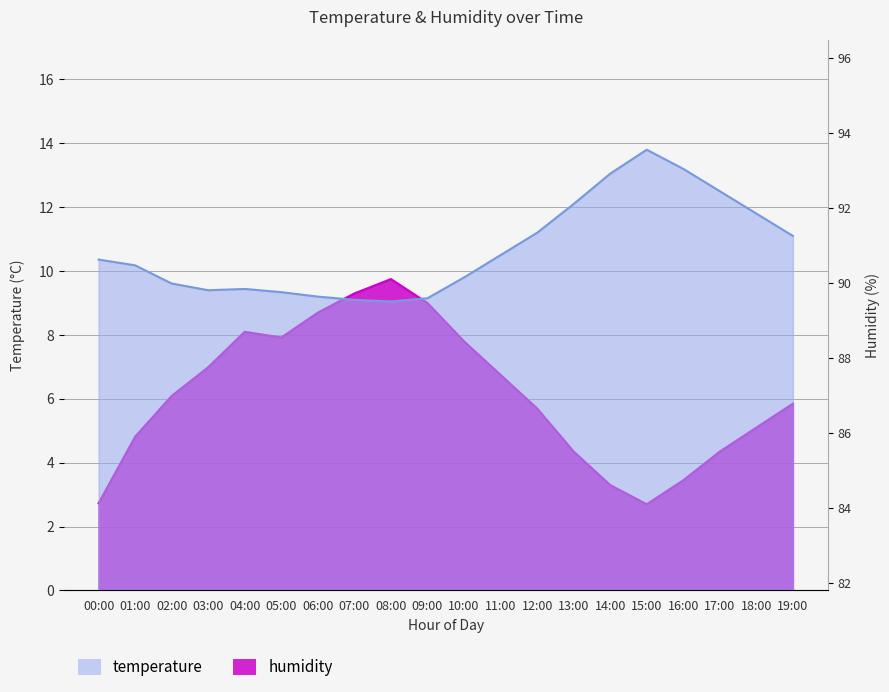

How many lines are shown in the chart?

2